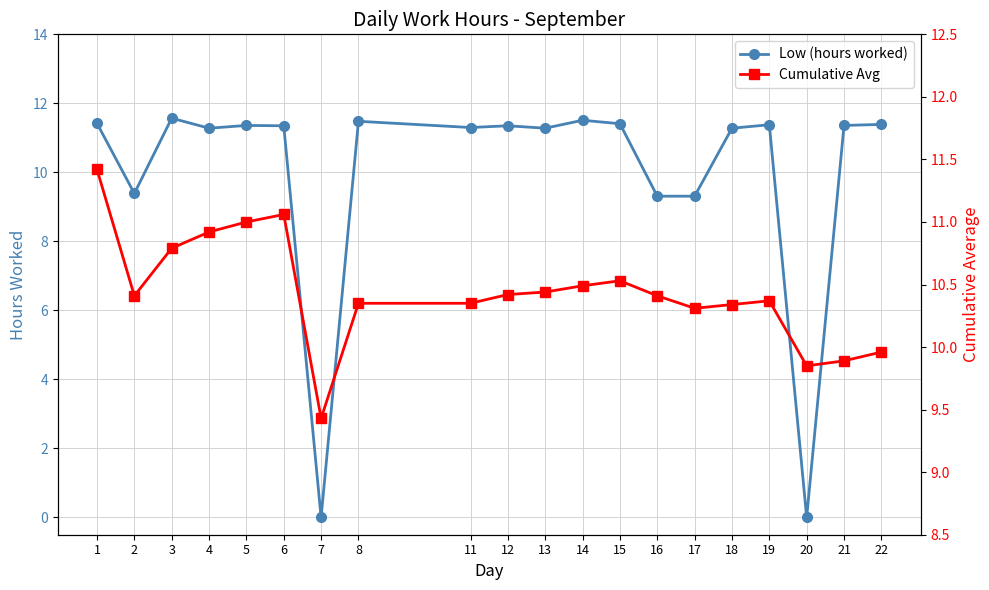

Which category has the lowest value across all series?

7